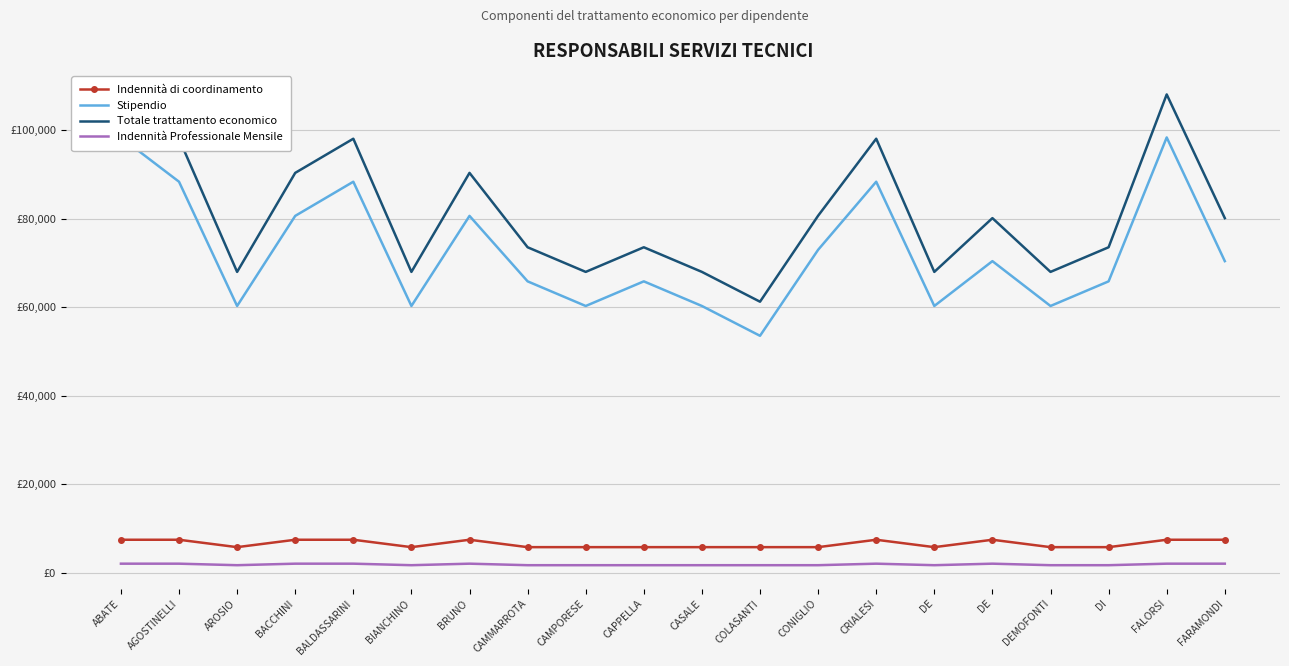

What is the sum of all Indennità di coordinamento values?

130524.5